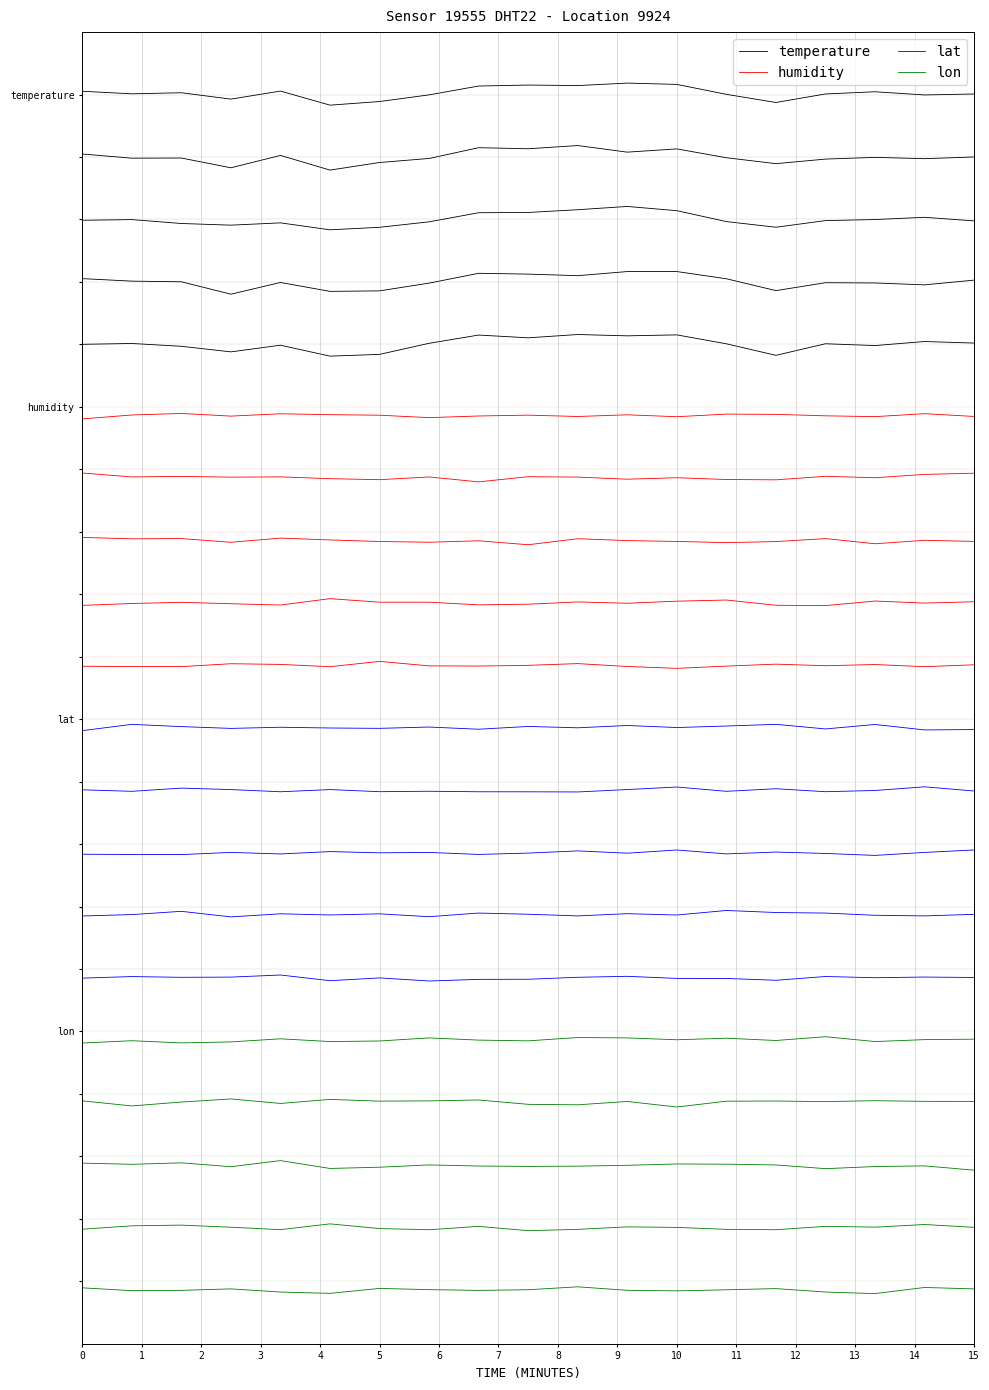

Rank the categories by humidity value from lowest to highest.

0, 7, 12, 16, 10, 18, 3, 8, 15, 6, 9, 1, 11, 5, 14, 13, 4, 17, 2